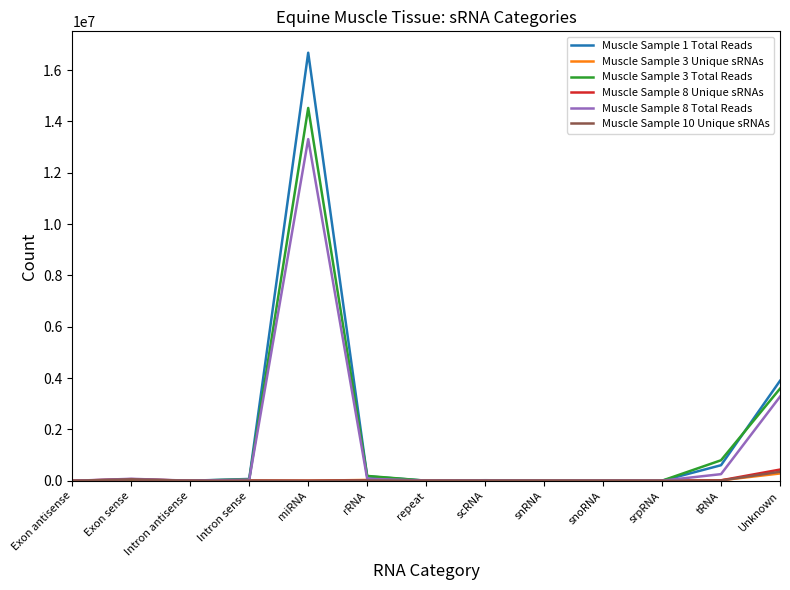

What is the approximate value of Muscle Sample 10 Unique sRNAs at repeat, to the nearest 50?

5200